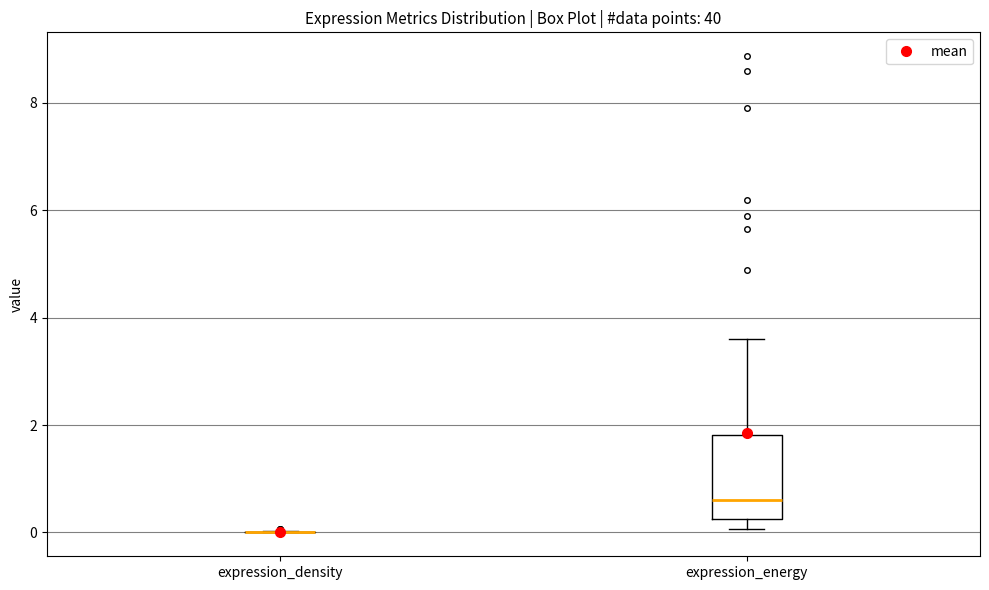

Where does the upper whisker of the box for expression_energy end on the y-axis? The values are not printed on the chart, so give them approximately, as read against the axis.

3.6